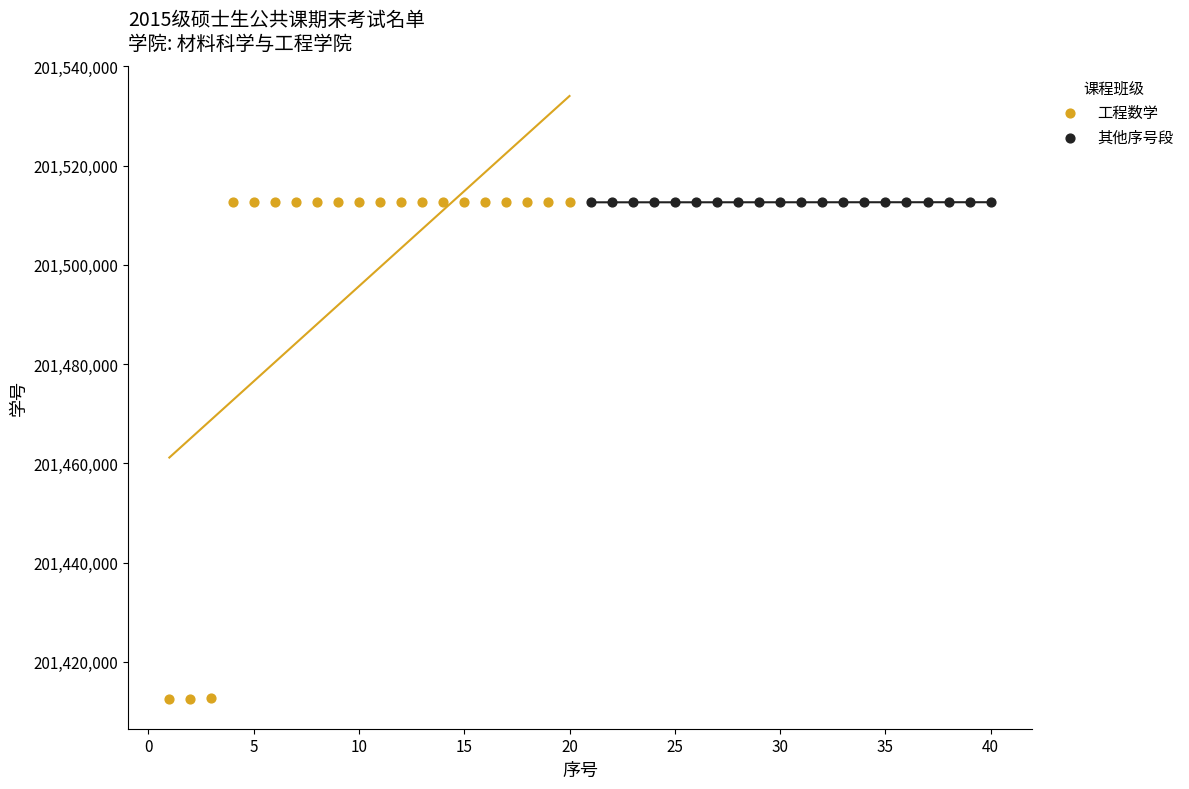

Which series contains the lowest Y value?

工程数学